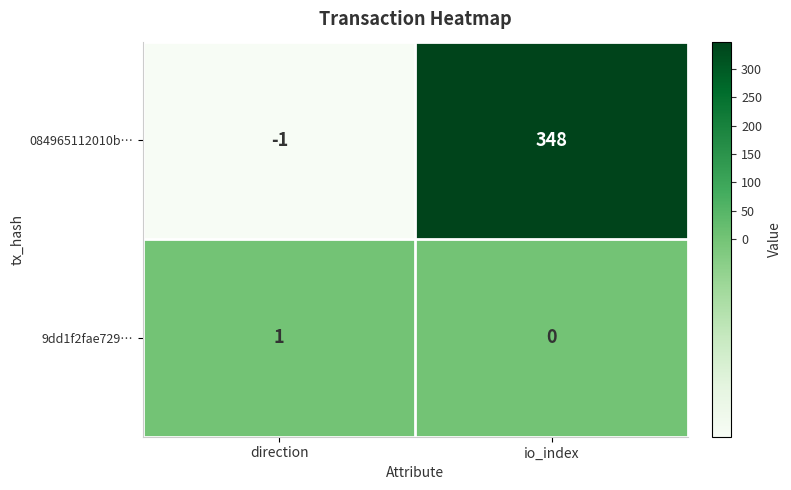

Rank the series at direction from highest to lowest value.

9dd1f2fae729…, 084965112010b…